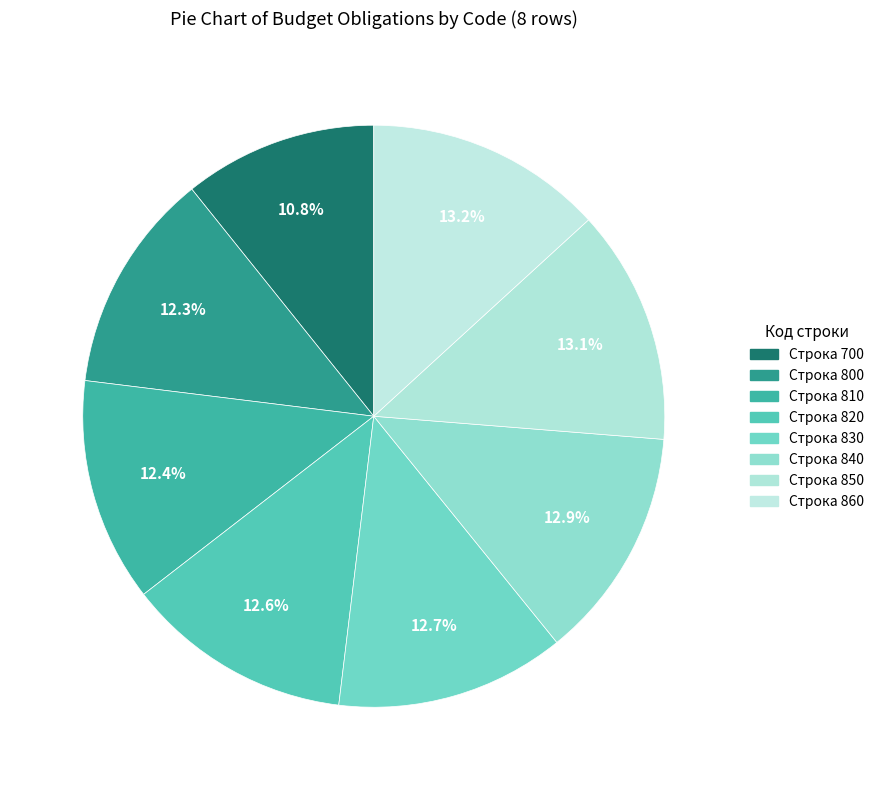

How many segments does this pie chart have?

8